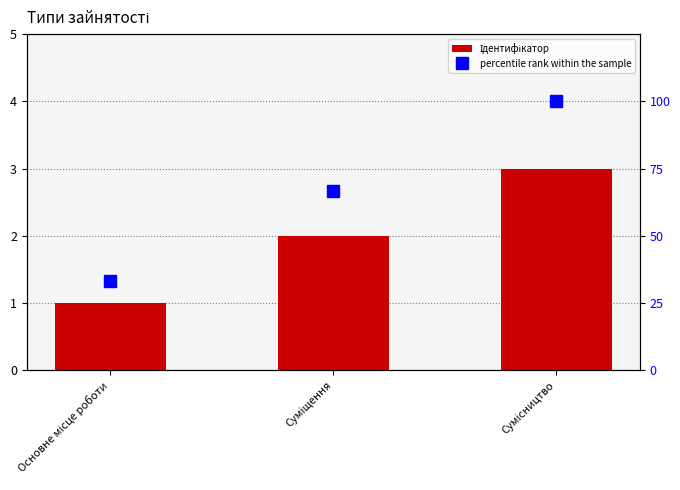

What is the difference between the maximum and minimum values in the Ідентифікатор series?

2.0